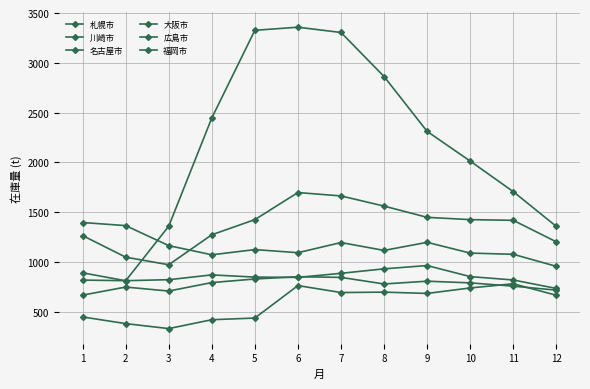

Does the chart have visible grid lines?

Yes